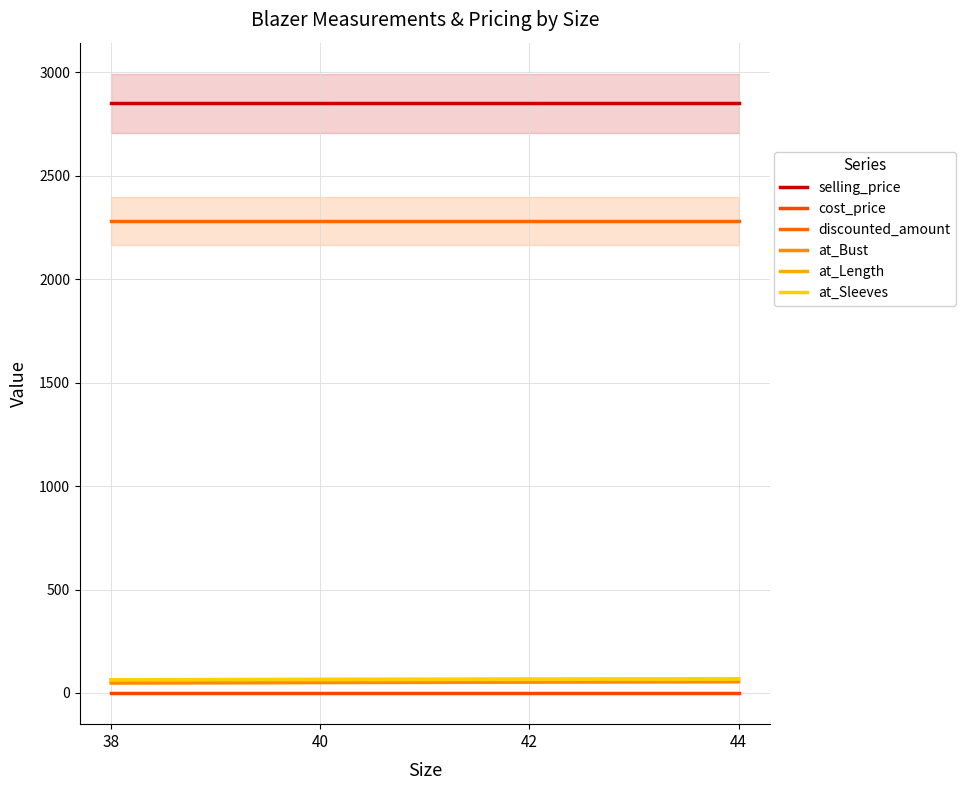

What is the value of the at_Sleeves point at the 1st from the left?

64.0